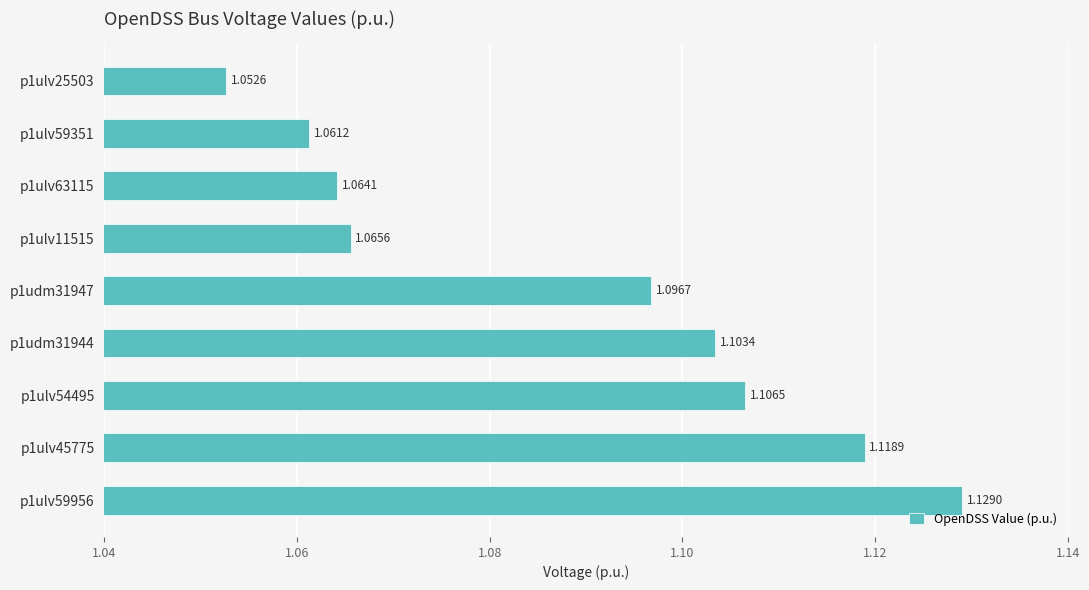

Between p1ulv54495 and p1ulv59956, which is larger?

p1ulv59956